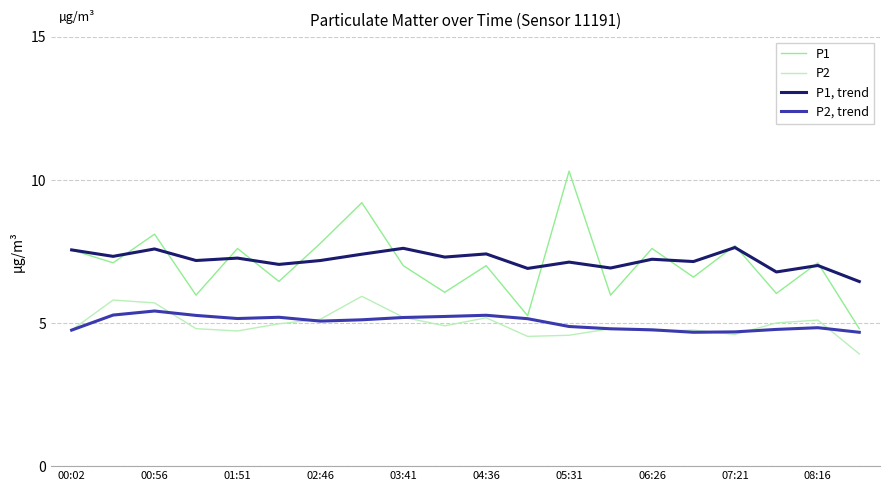

True or false: P1, trend and P2 intersect in this chart.

False